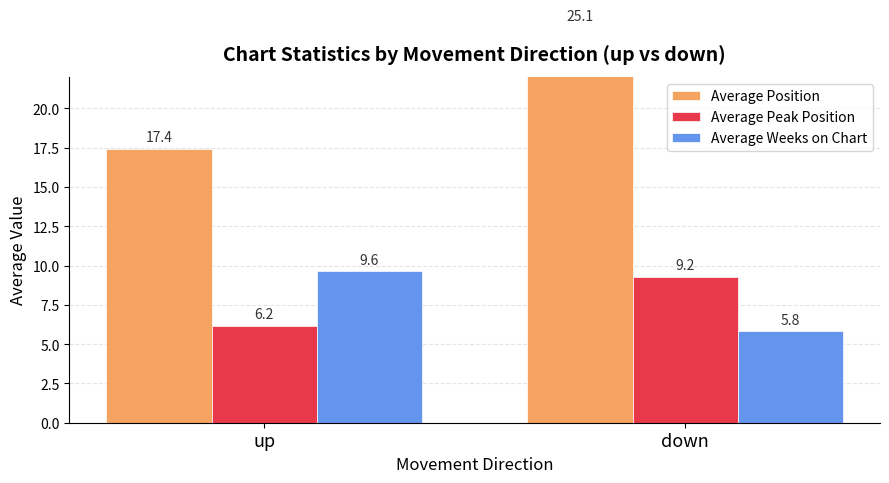

Which category has the lowest value across all series?

down